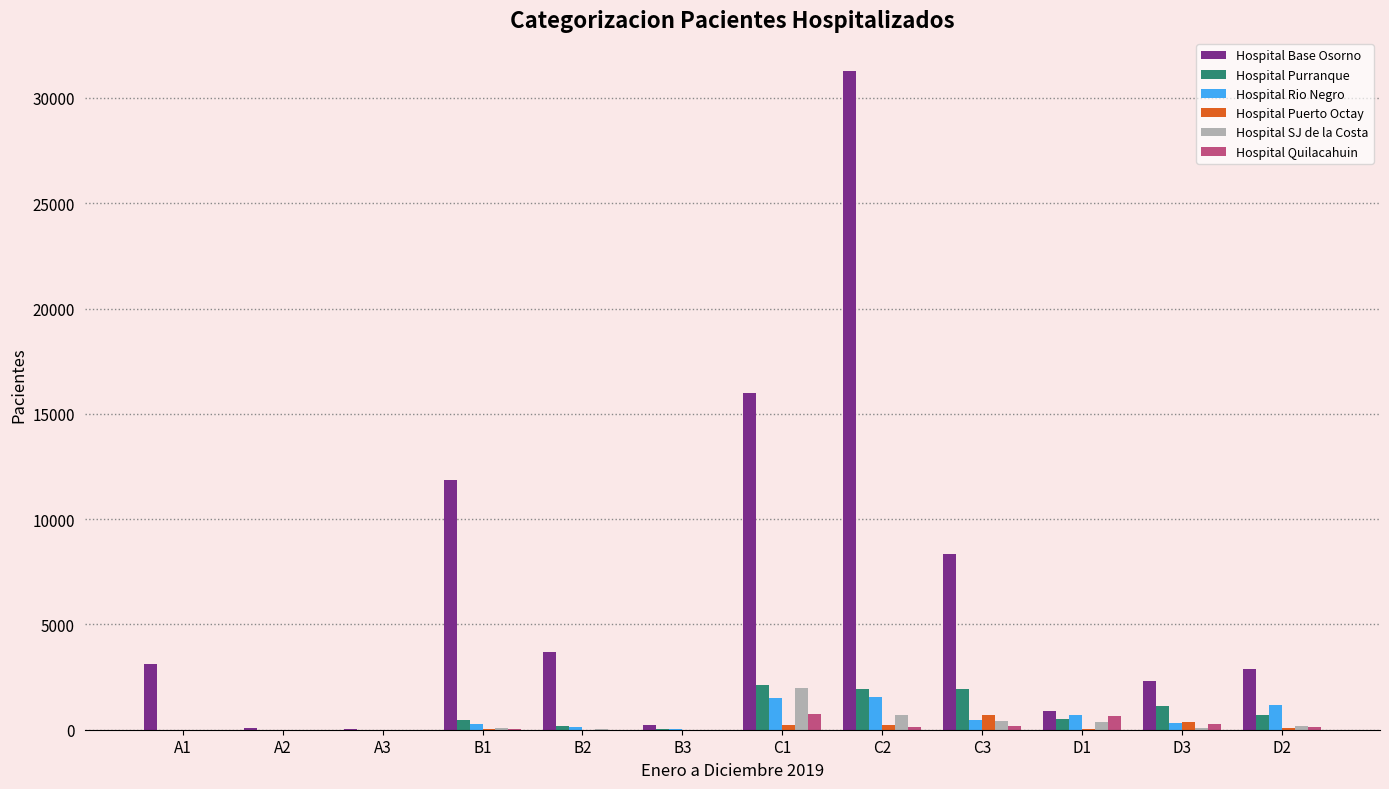

At which label does Hospital Rio Negro first exceed 299?

C1